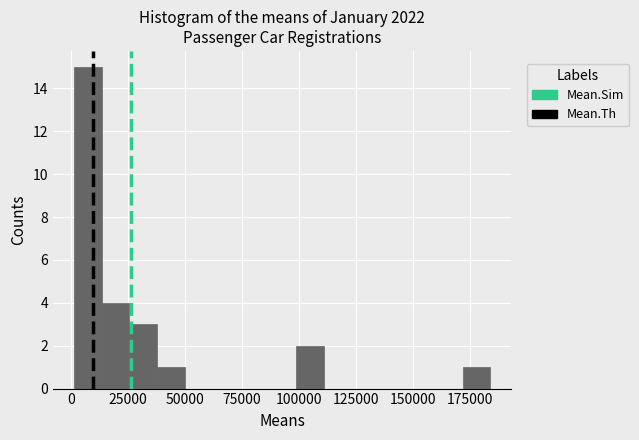

Around what value on the x-axis is the tallest bar? Give the approximate position of its centre, as read against the axis.

5000